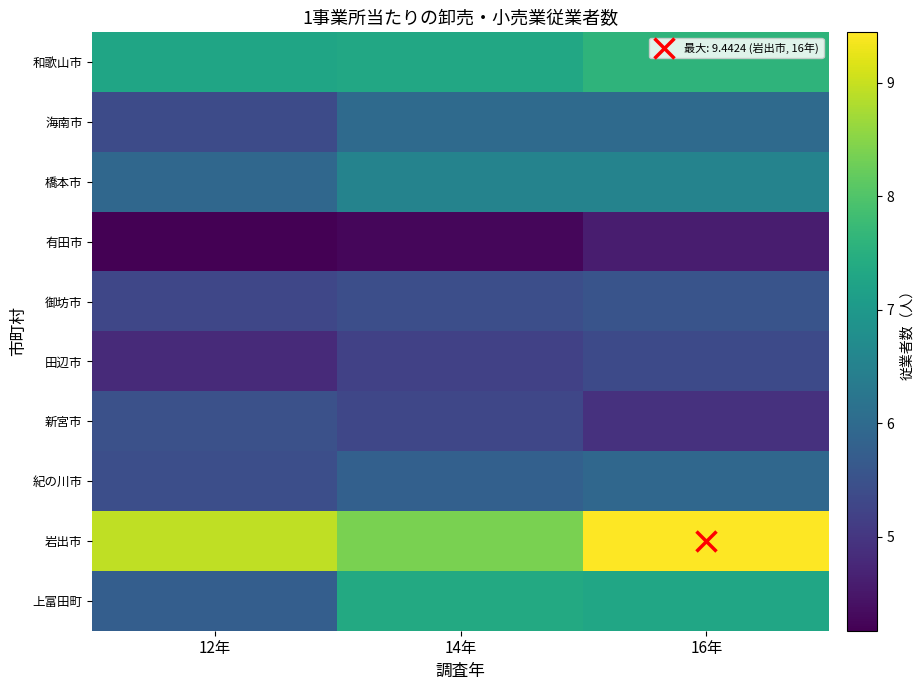

Which series changed the most between 12年 and 16年?

上富田町